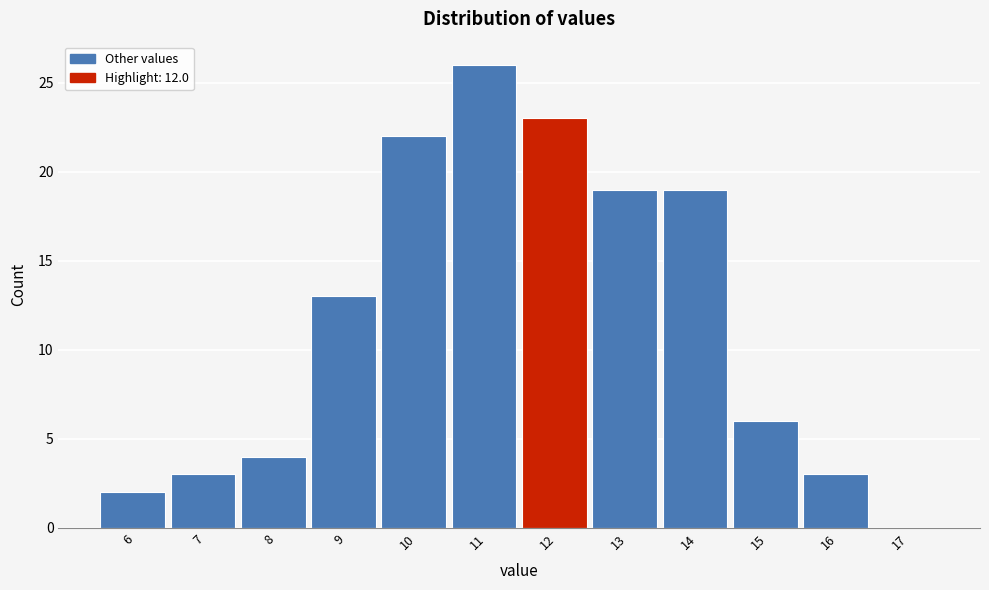

Reading left to right, list all the values displayed in this chart.

6=2	7=3	8=4	9=13	10=22	11=26	12=23	13=19	14=19	15=6	16=3	17=0